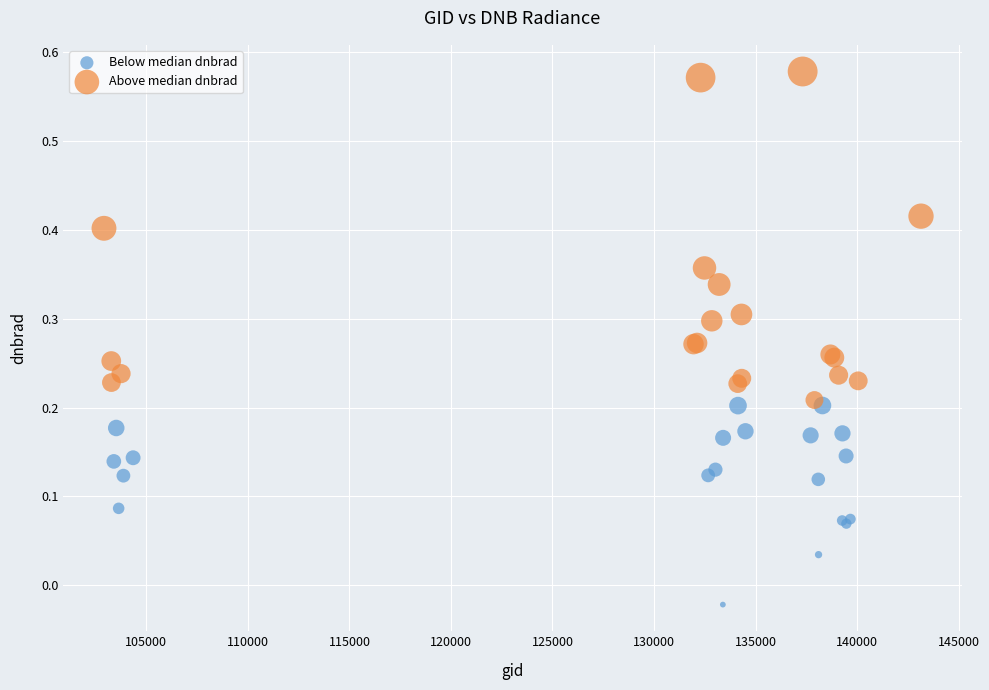

Which series contains the highest Y value?

Above median dnbrad